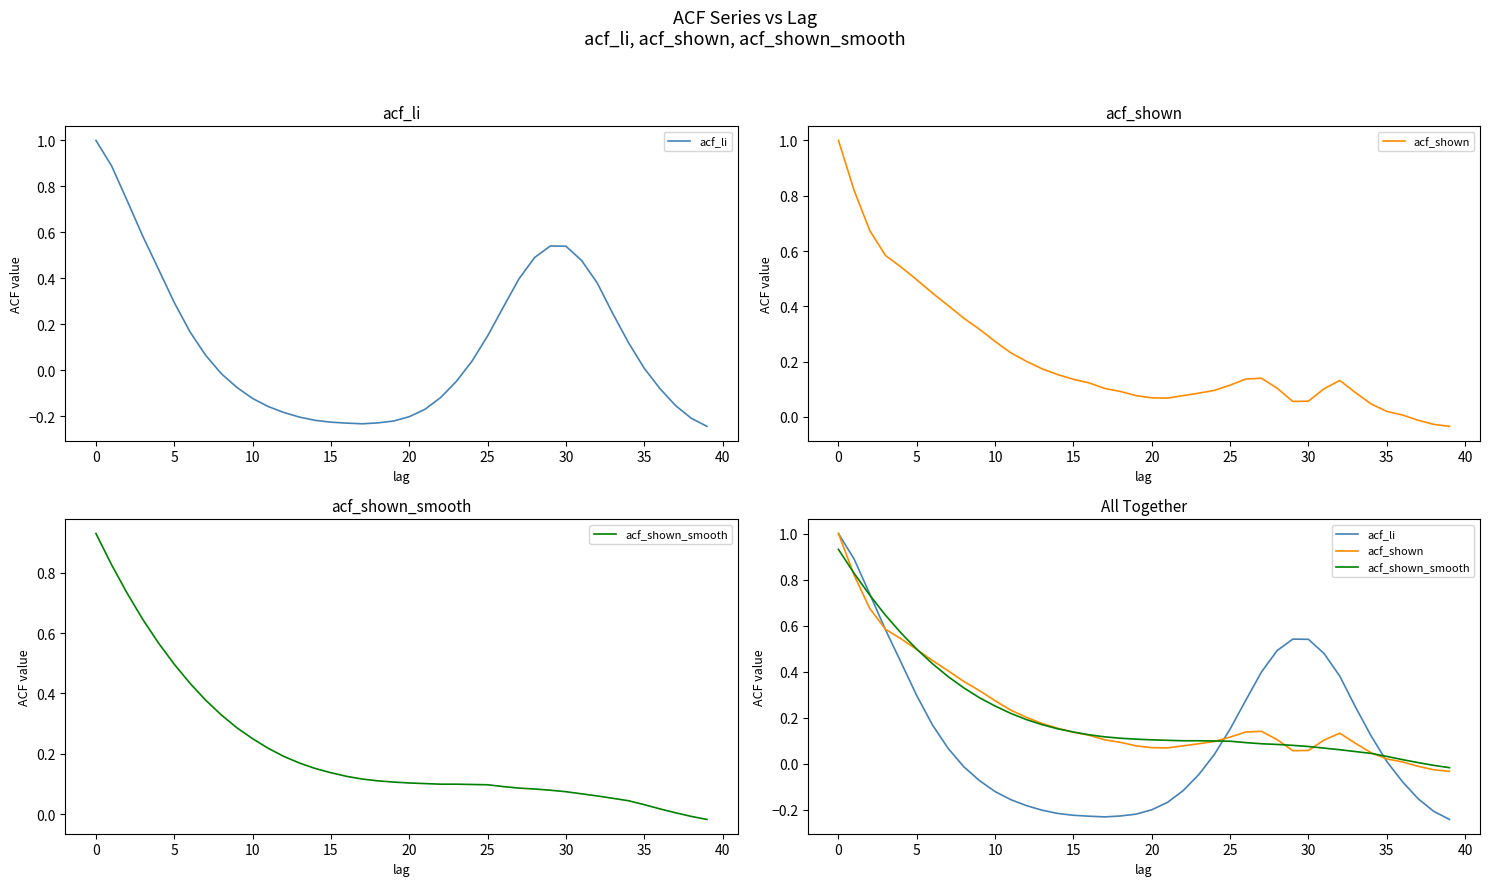

What is the greatest value displayed?

1.0